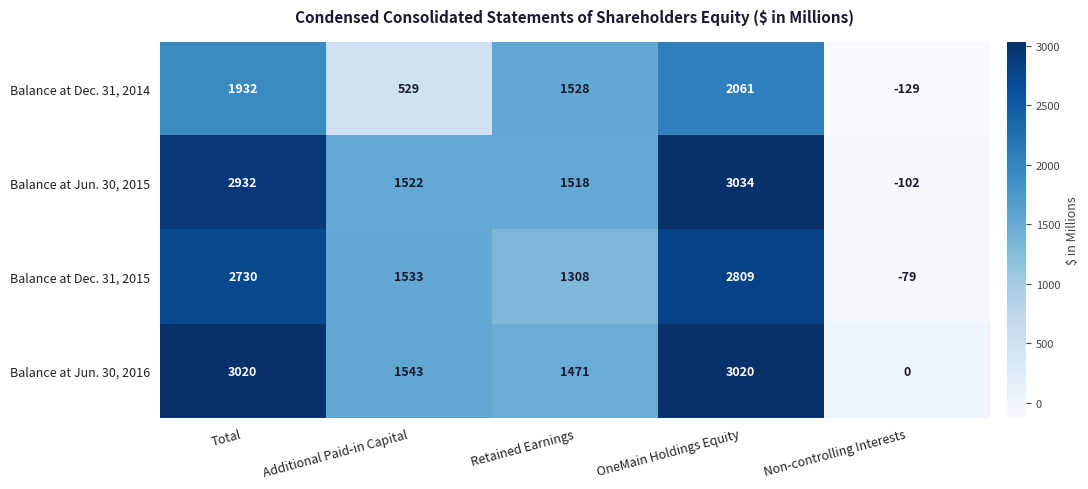

What value does the Balance at Jun. 30, 2015 series have at Additional Paid-in Capital?

1522